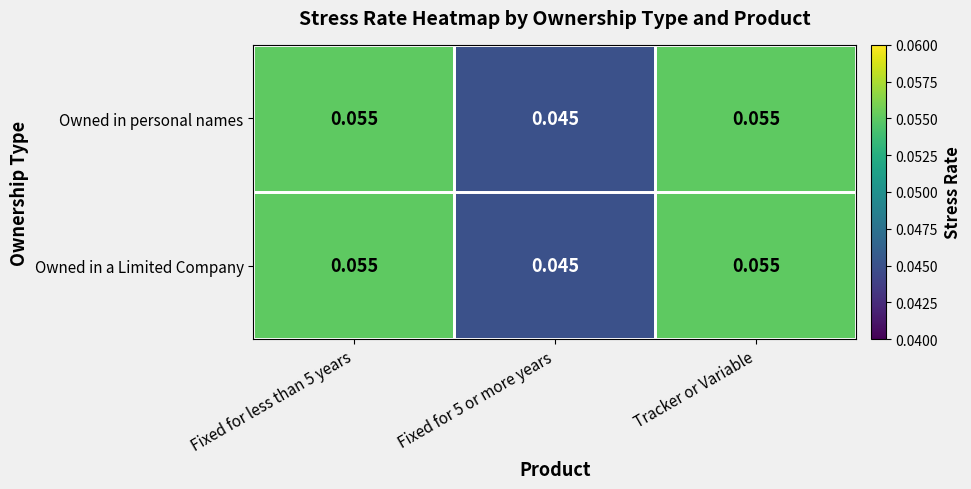

Is the value of Owned in personal names at Fixed for less than 5 years greater than the value of Owned in a Limited Company at Fixed for 5 or more years?

Yes